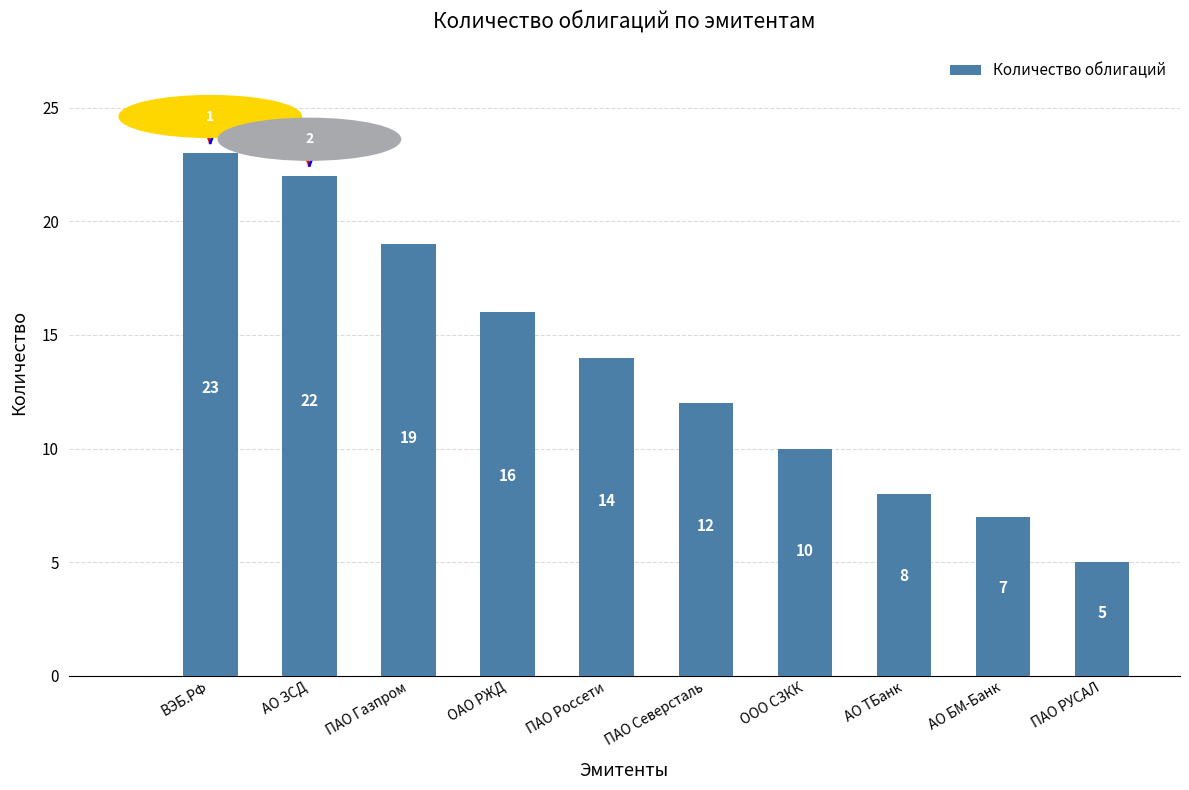

Which has a higher value, ПАО Северсталь or АО ЗСД?

АО ЗСД